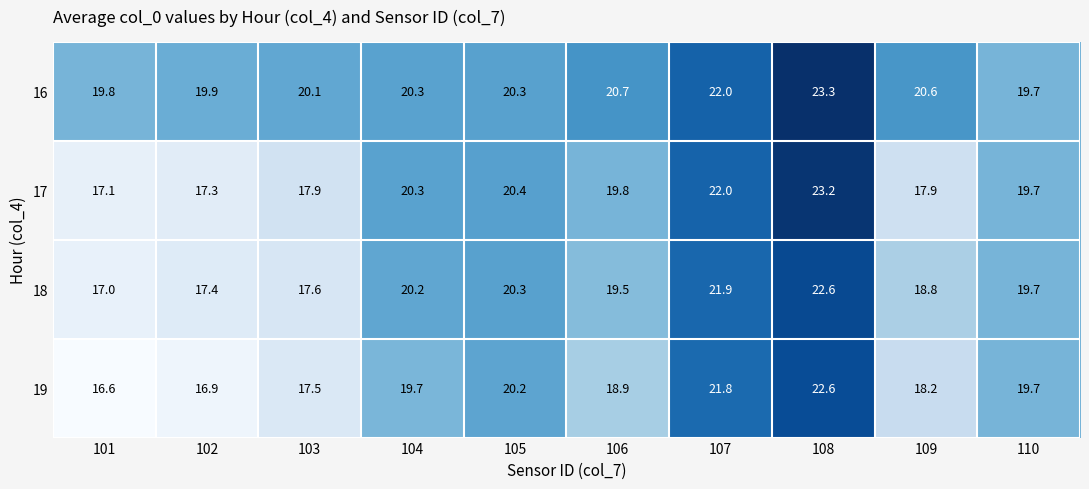

At which category is the sum across all series the highest?

108